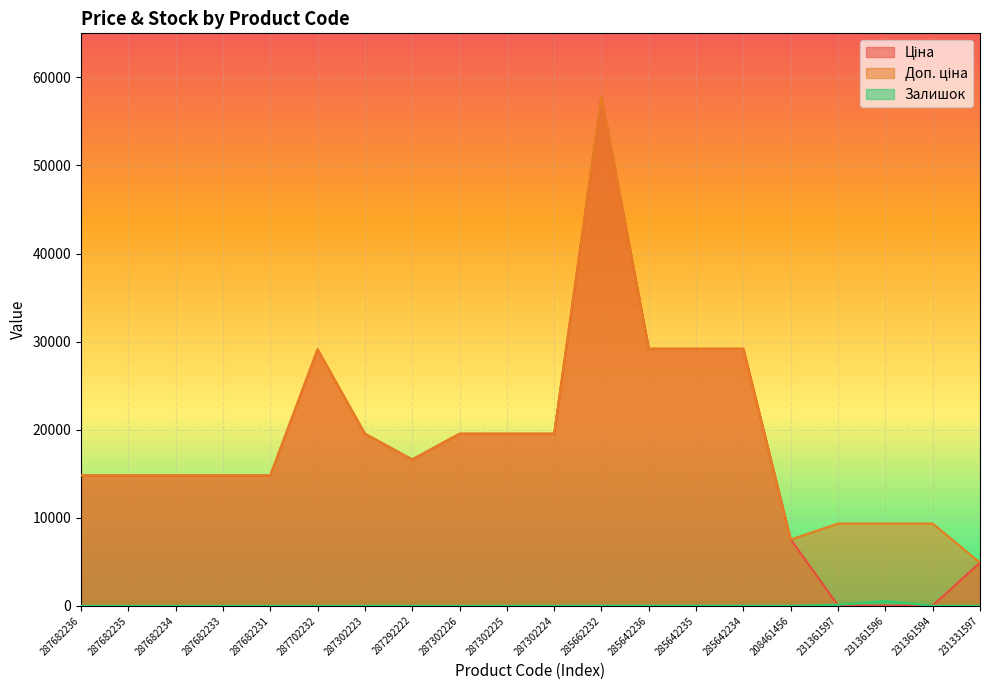

True or false: Доп. ціна has more than 2 interior local peaks.

False